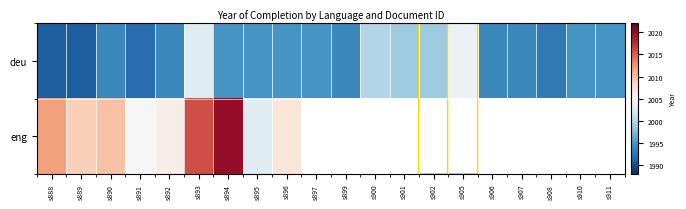

Is the value of deu at s895 greater than the value of eng at s906?

No